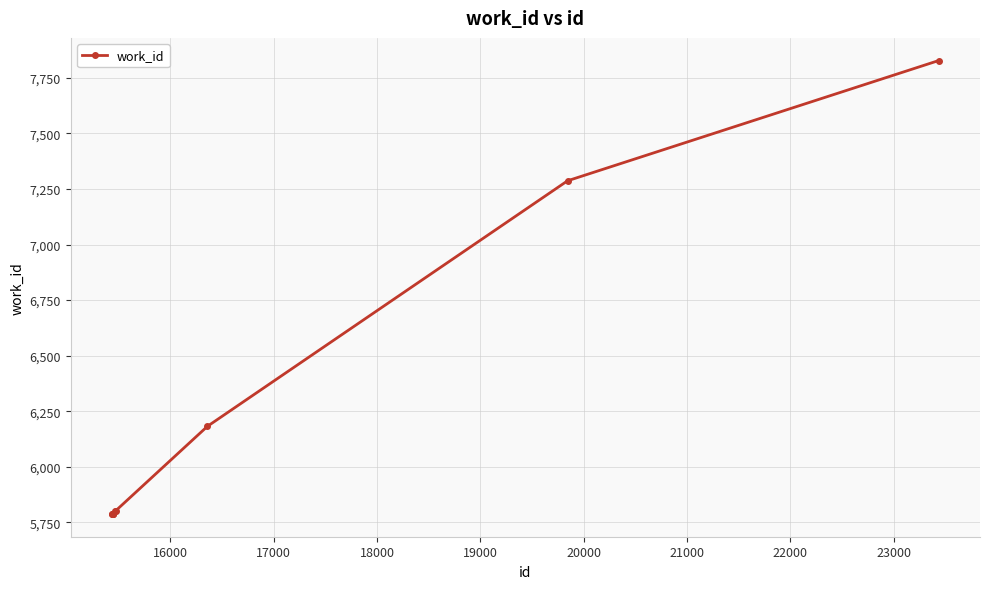

What is the smallest value displayed?

5787